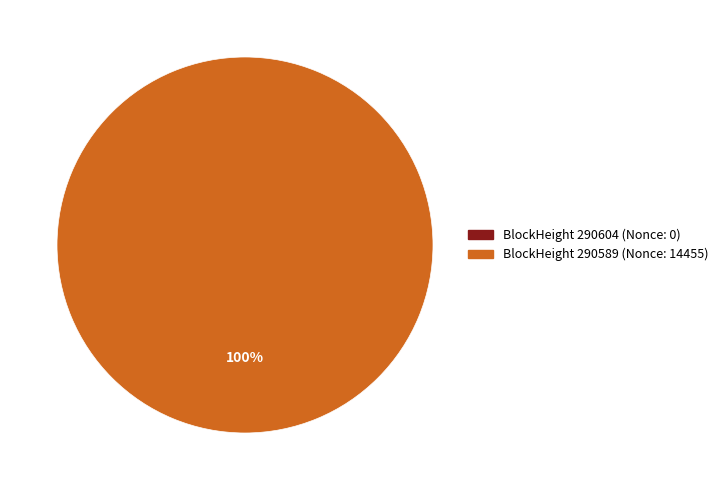

Is it true that 290589 is 100% of the pie?

True